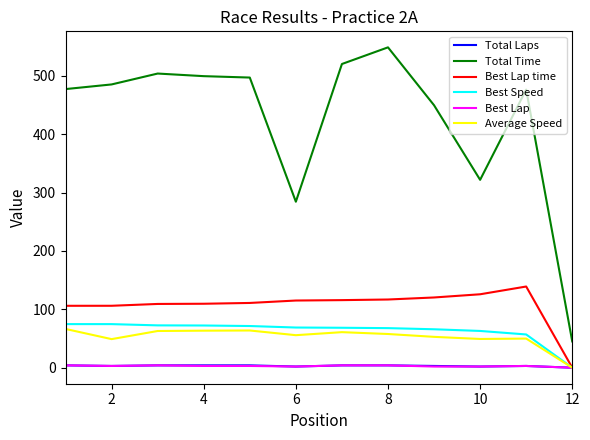

Does the chart have visible grid lines?

No